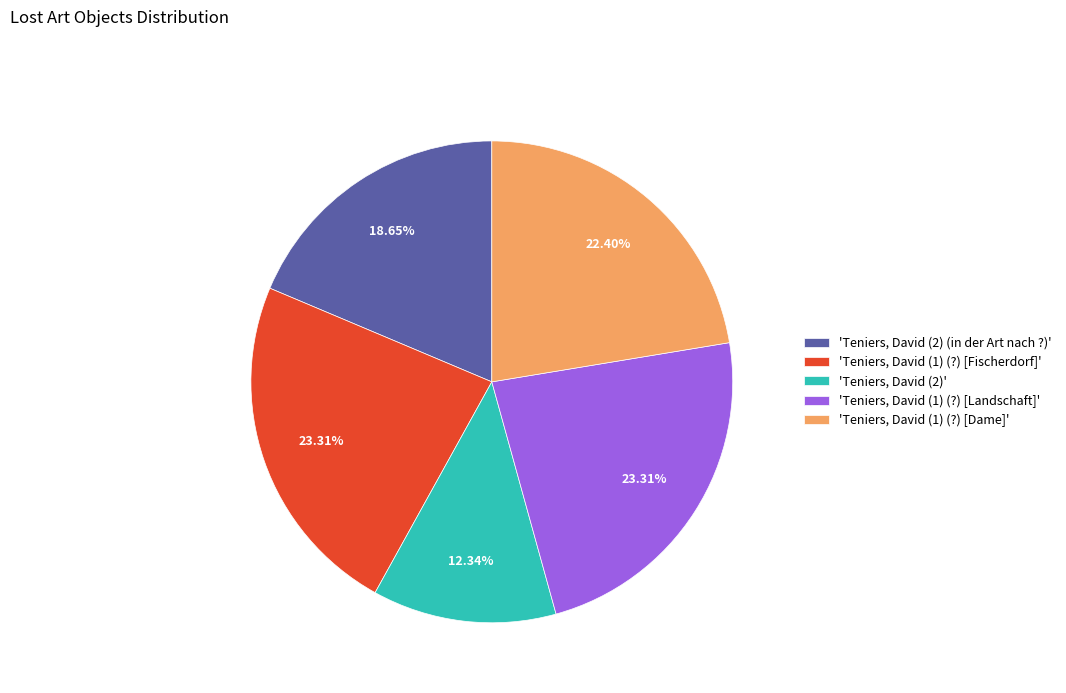

How many slices are in this pie chart?

5